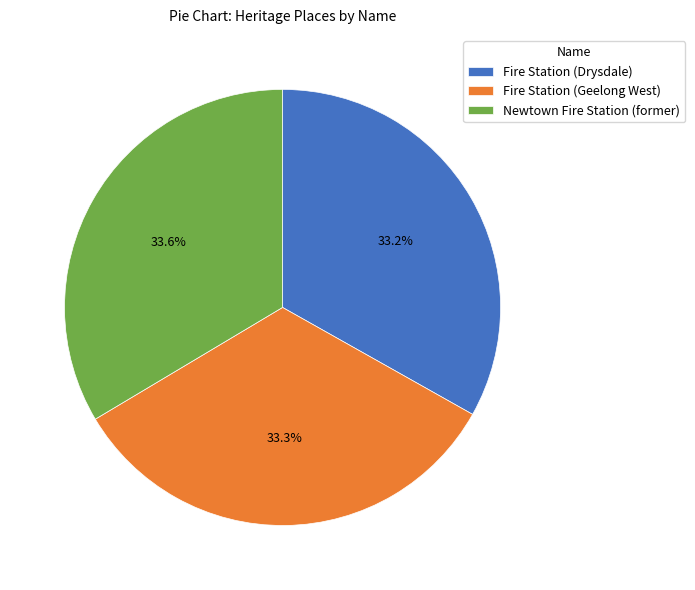

Count the number of slices in the pie.

3